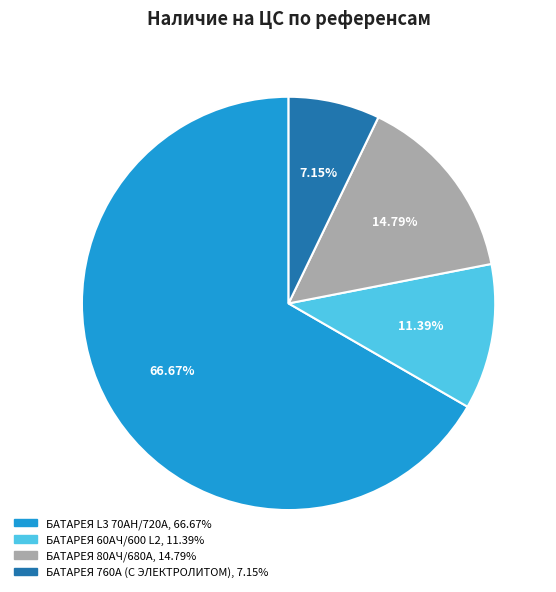

To the nearest percent, what is the average slice percentage?

25%